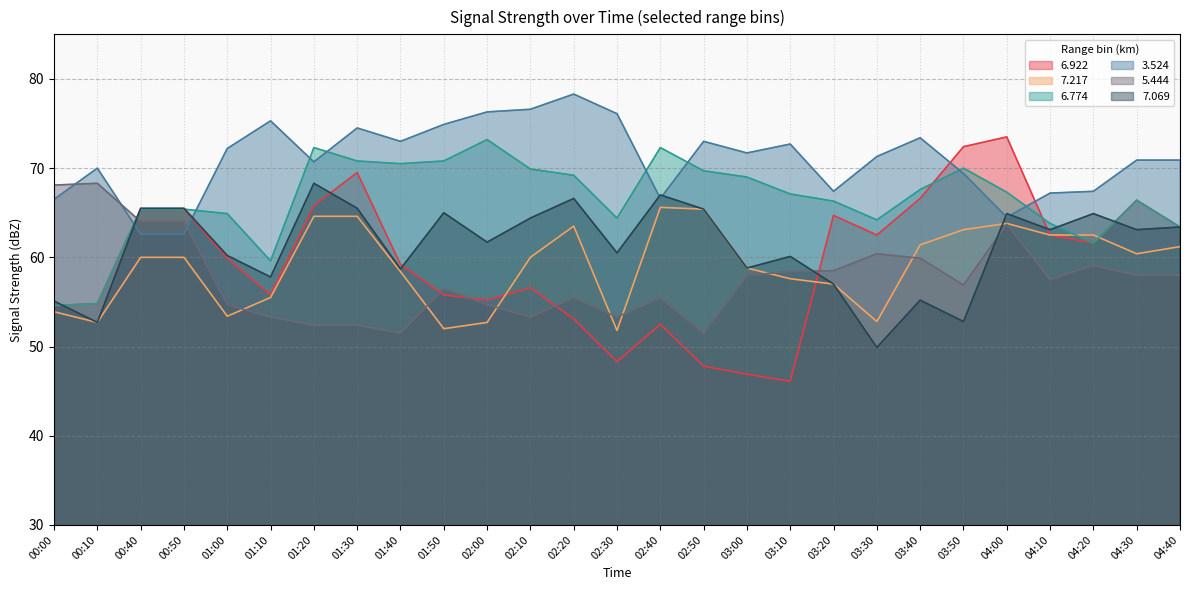

How many distinct data groups are displayed?

6